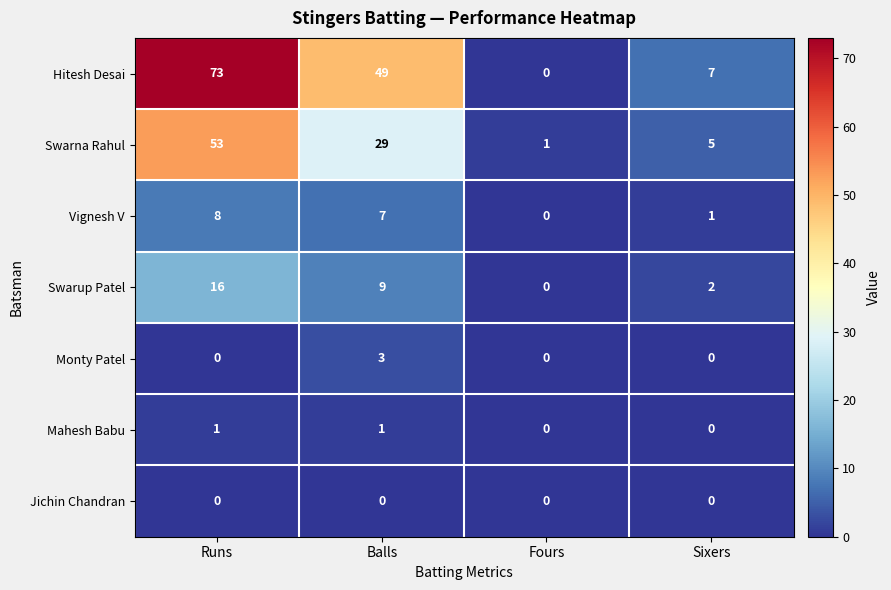

Which label corresponds to the largest value in the chart?

Runs